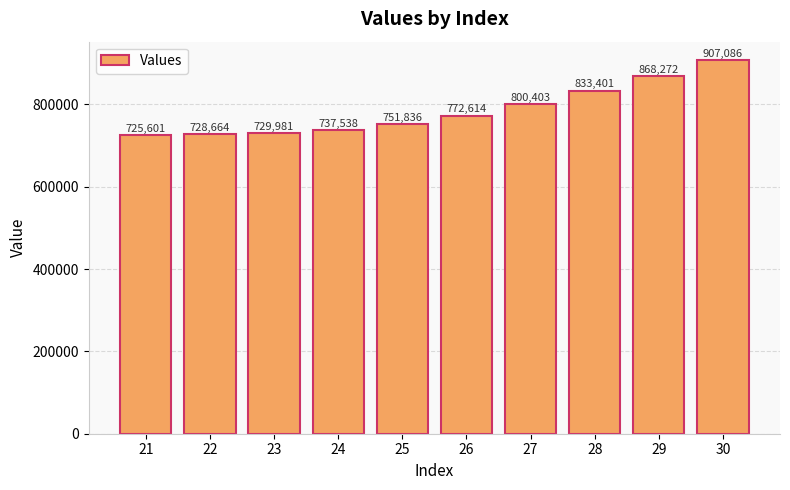

Is it true that the value at 26 is 772614?

True